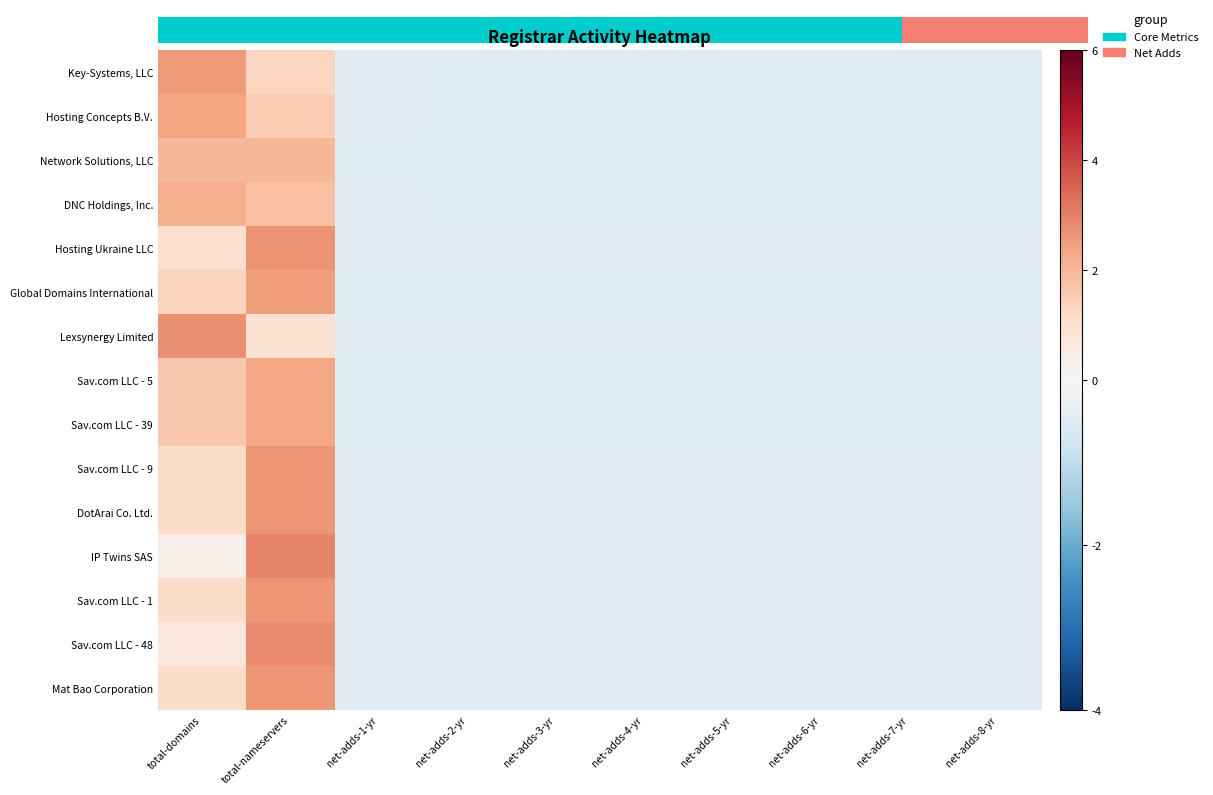

At how many categories does at least one series exceed 0?

2